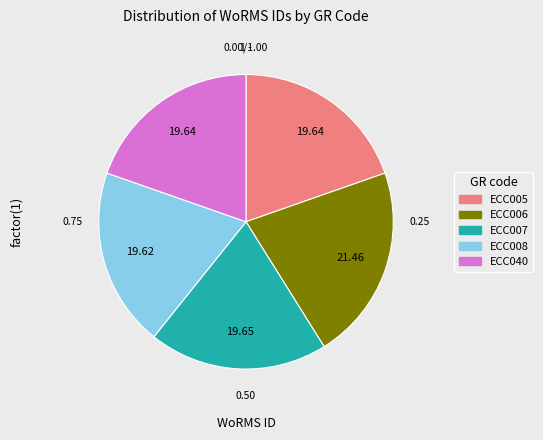

Is the sum of ECC040 and ECC008 greater than half?

No